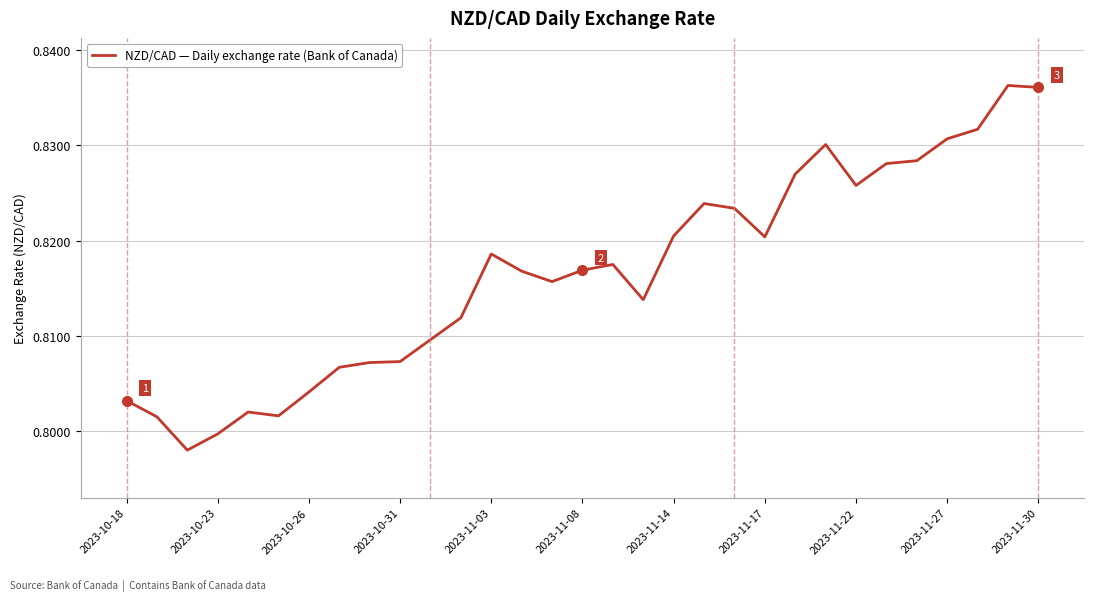

Between 2023-11-22 and 2023-11-17, which is larger?

2023-11-22